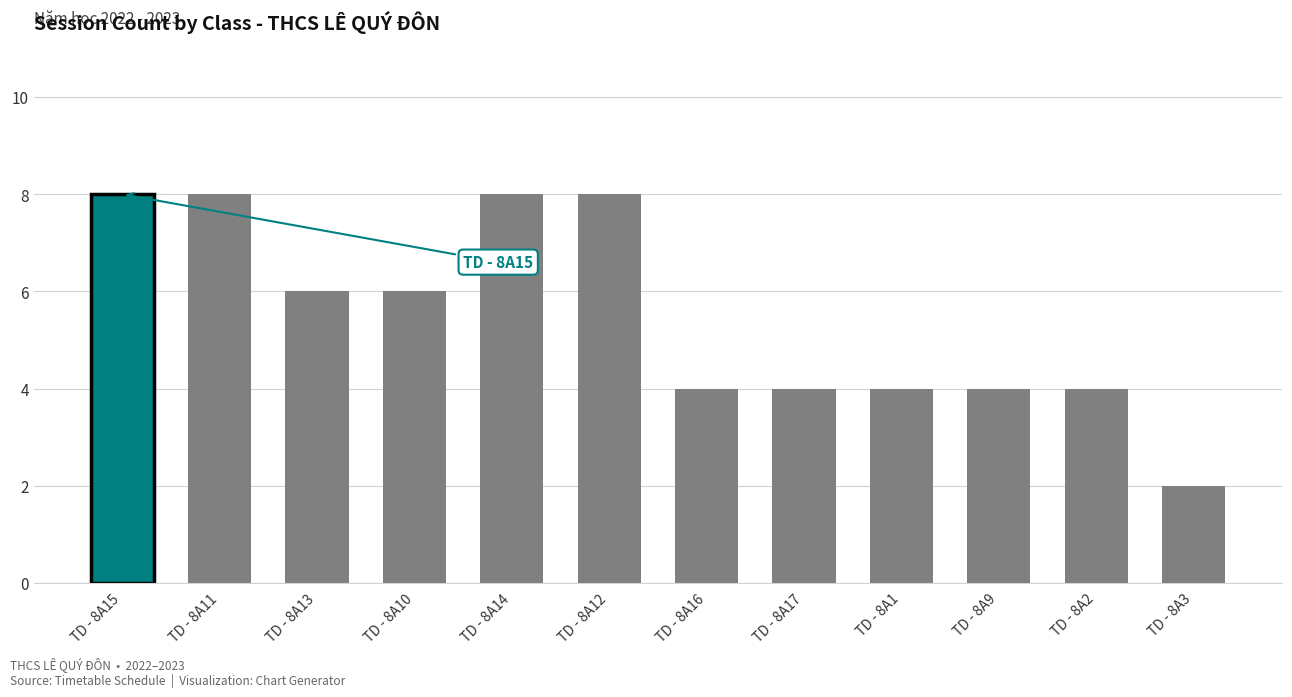

True or false: the data shows 4 at TD - 8A1.

True